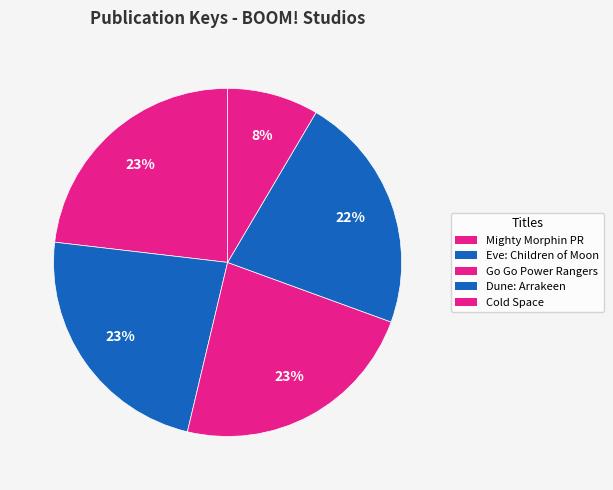

How many segments does this pie chart have?

5